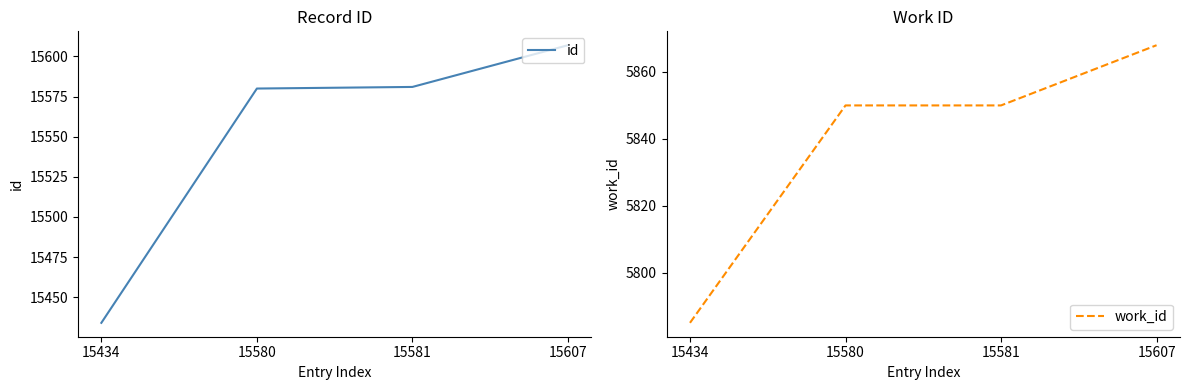

Reading left to right, transcribe all the data shown in this chart.

id: 15434=15434	15580=15580	15581=15581	15607=15607
work_id: 15434=5785	15580=5850	15581=5850	15607=5868